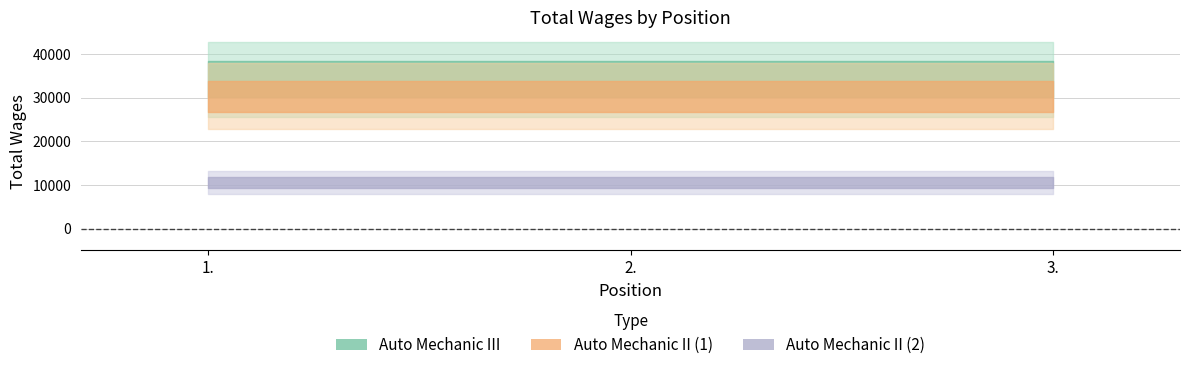

What position from the right is 1.?

3